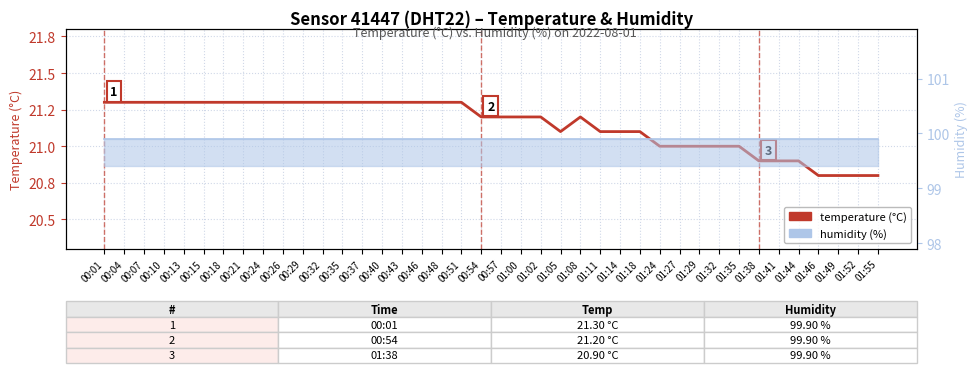

What is the label of the 6th point from the left?

00:15